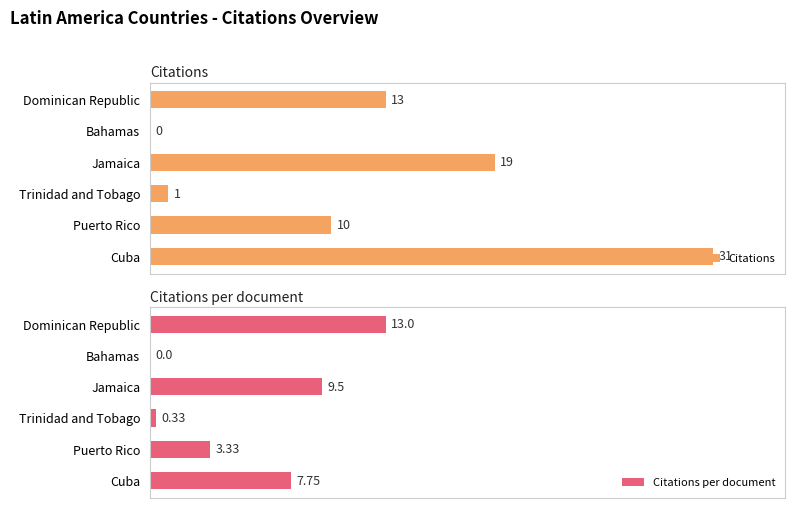

Where is Citations nearest to the value 15?

Dominican Republic